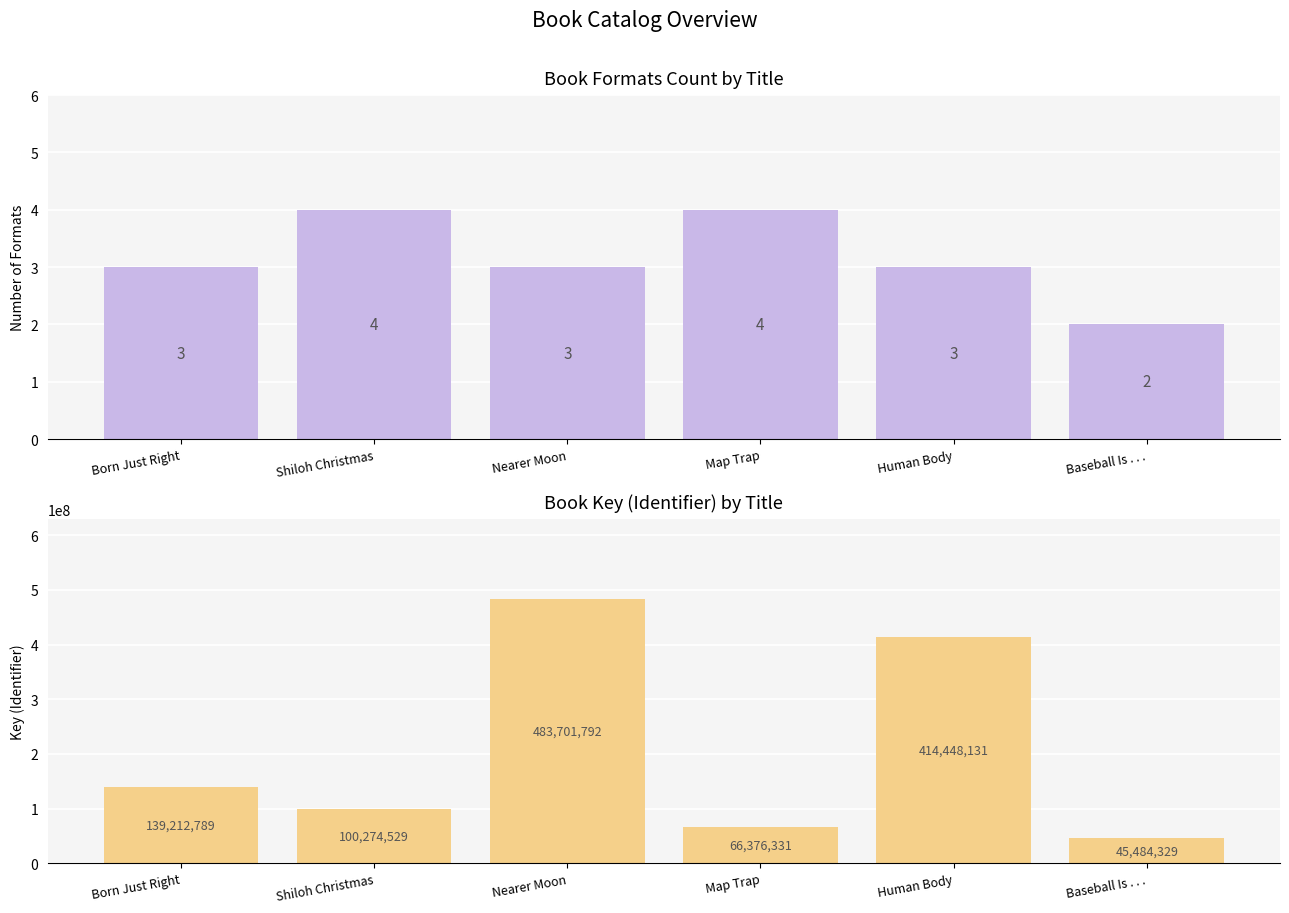

What value does the Number of Formats series have at Map Trap?

4